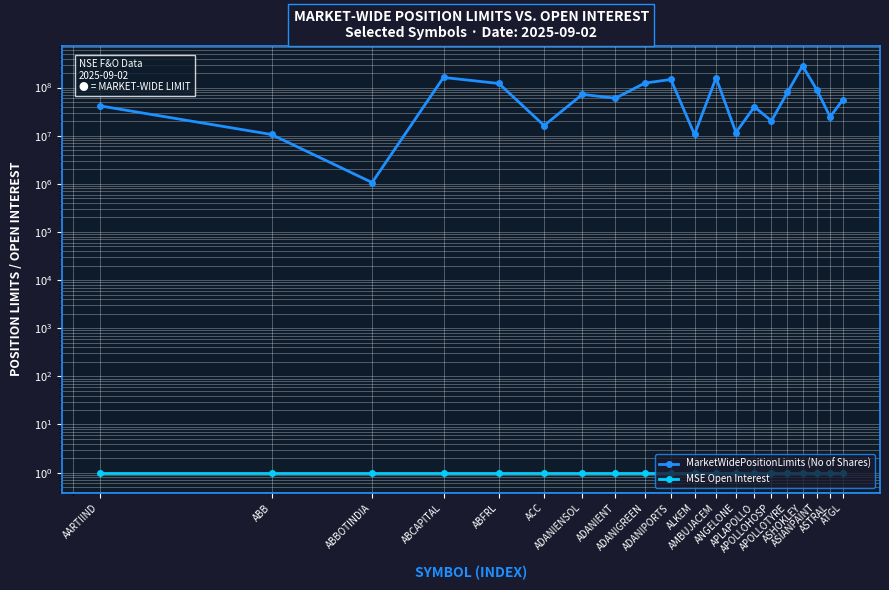

List the series in order of their peak value, highest first.

MarketWidePositionLimits (No of Shares), MSE Open Interest